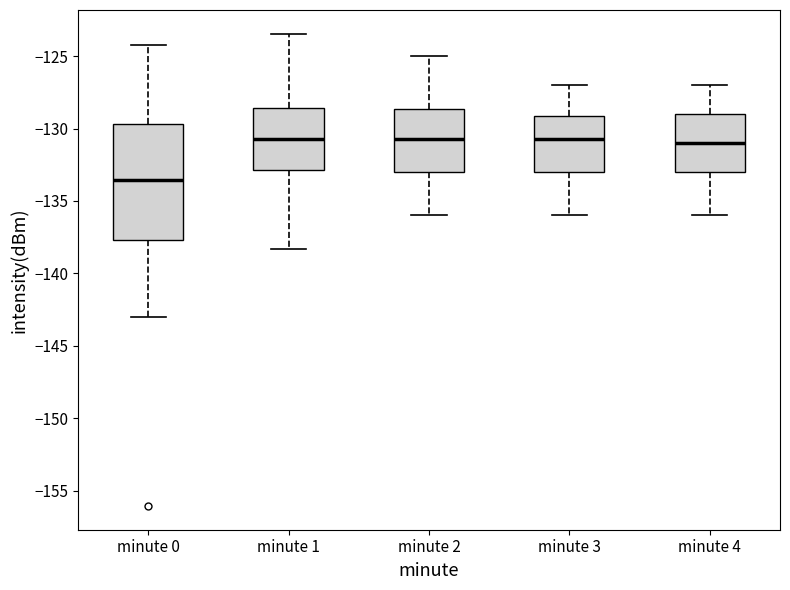

Where does the lower whisker of the box for minute 3 end on the y-axis? The values are not printed on the chart, so give them approximately, as read against the axis.

-136.0